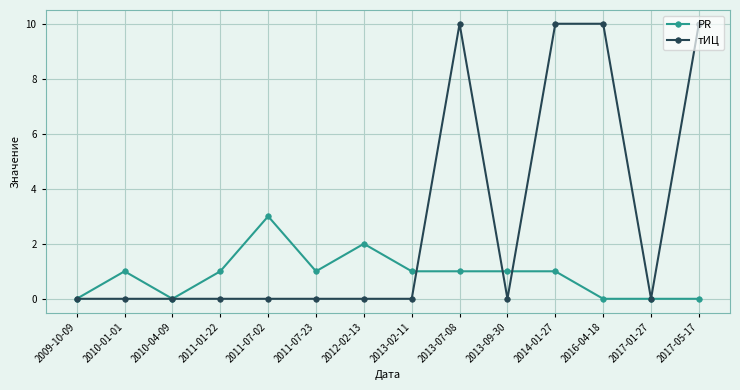

What is the difference between the maximum and minimum values in the тИЦ series?

10